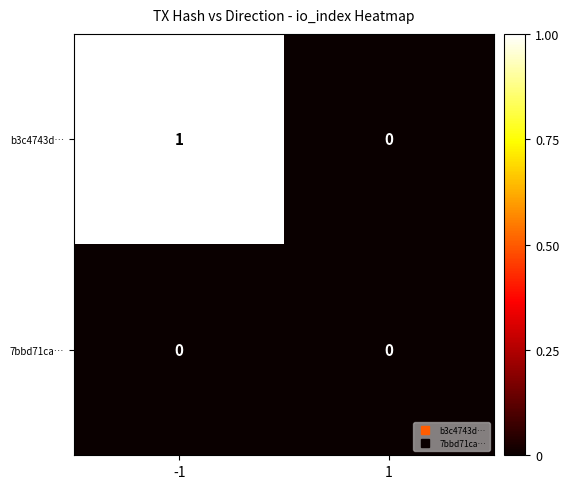

At -1, list the series in order from smallest to largest.

7bbd71ca…, b3c4743d…